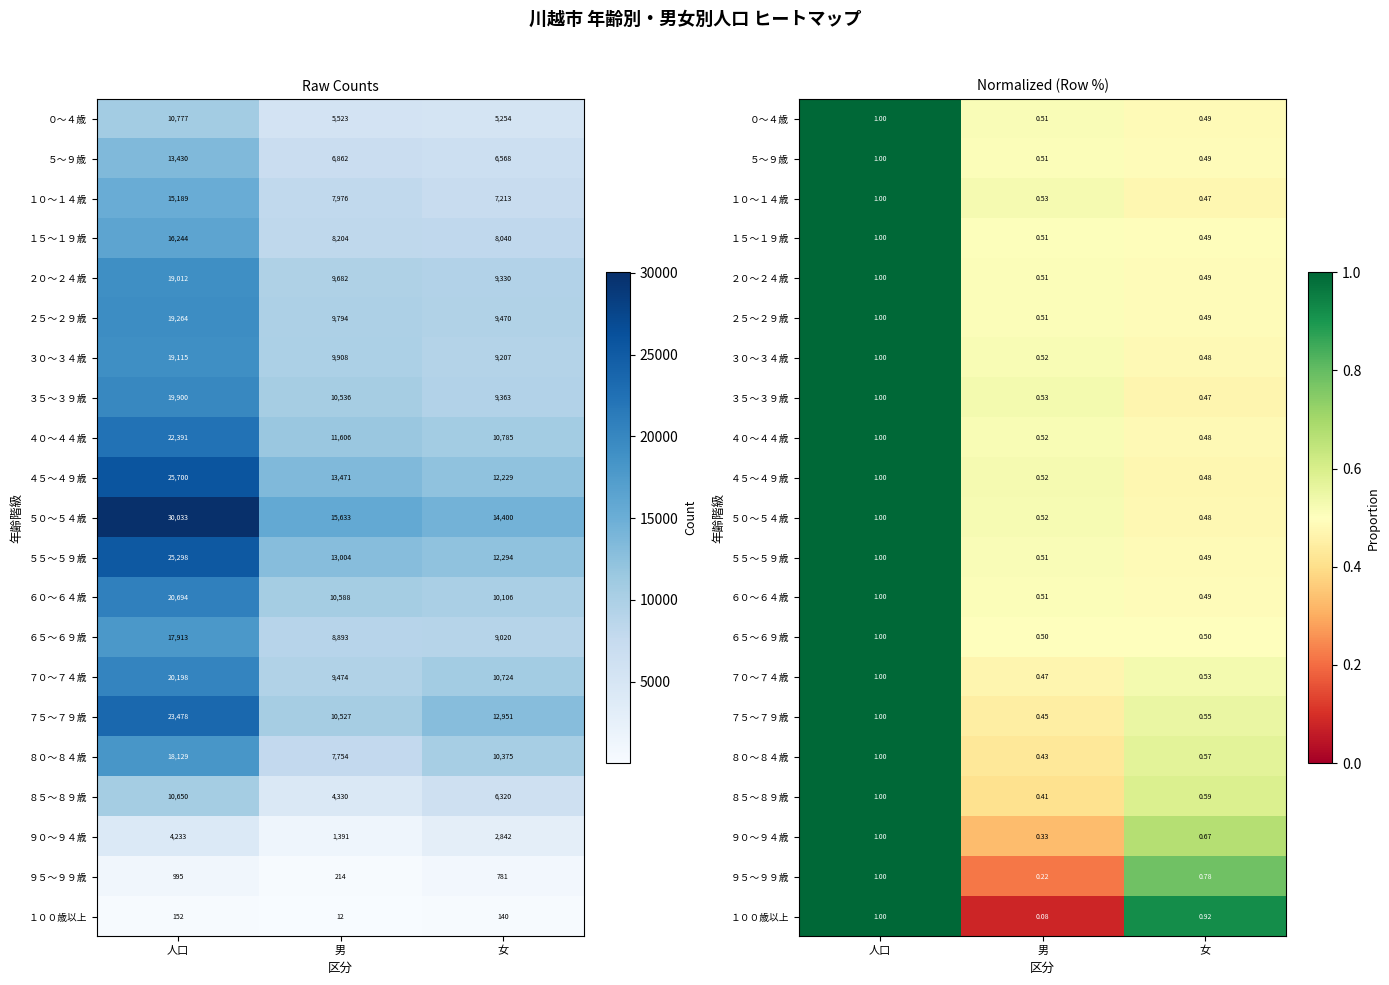

What is the difference between the maximum and second lowest values in the １００歳以上 series?

0.1